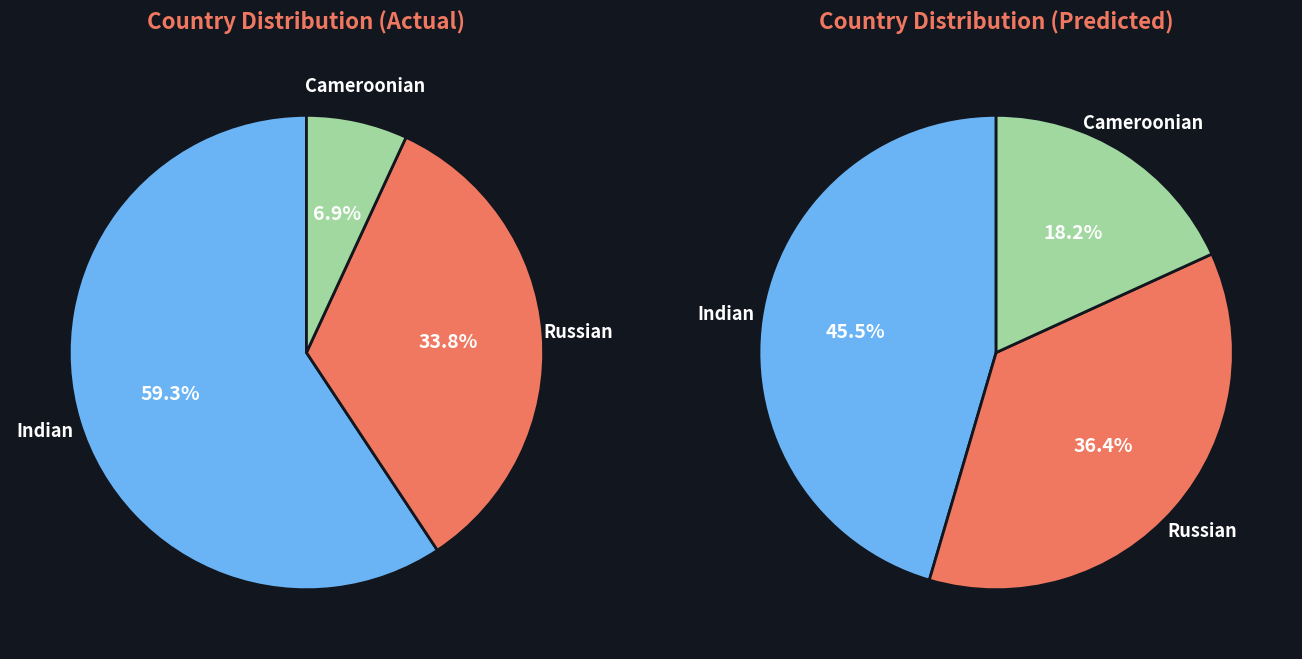

To the nearest percent, what portion does Indian represent?

45%